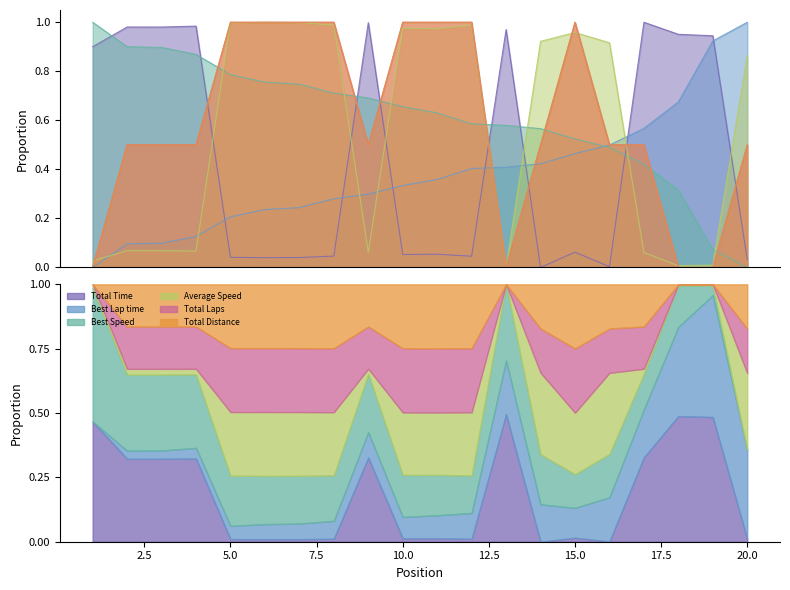

At how many categories does at least one series exceed 0?

20